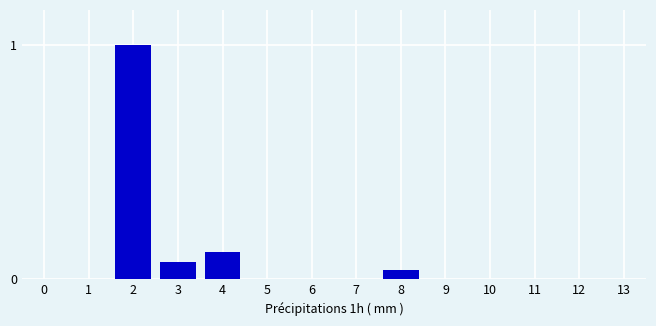

The value at 13 is 0.6. True or false?

False